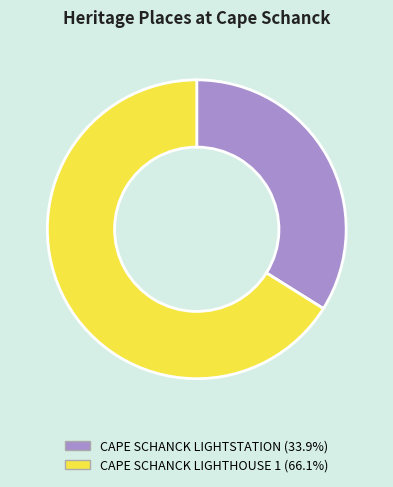

Approximately how many times larger is the value at CAPE SCHANCK LIGHTSTATION (33.9%) compared to CAPE SCHANCK LIGHTHOUSE 1 (66.1%)?

0.5